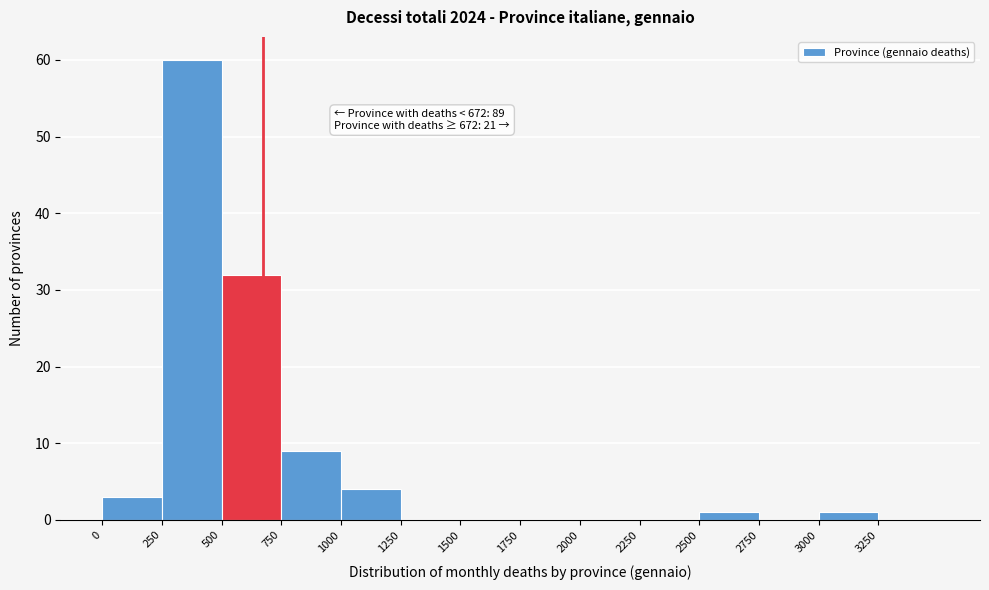

Which range on the x-axis has the tallest bar?

250 to 500